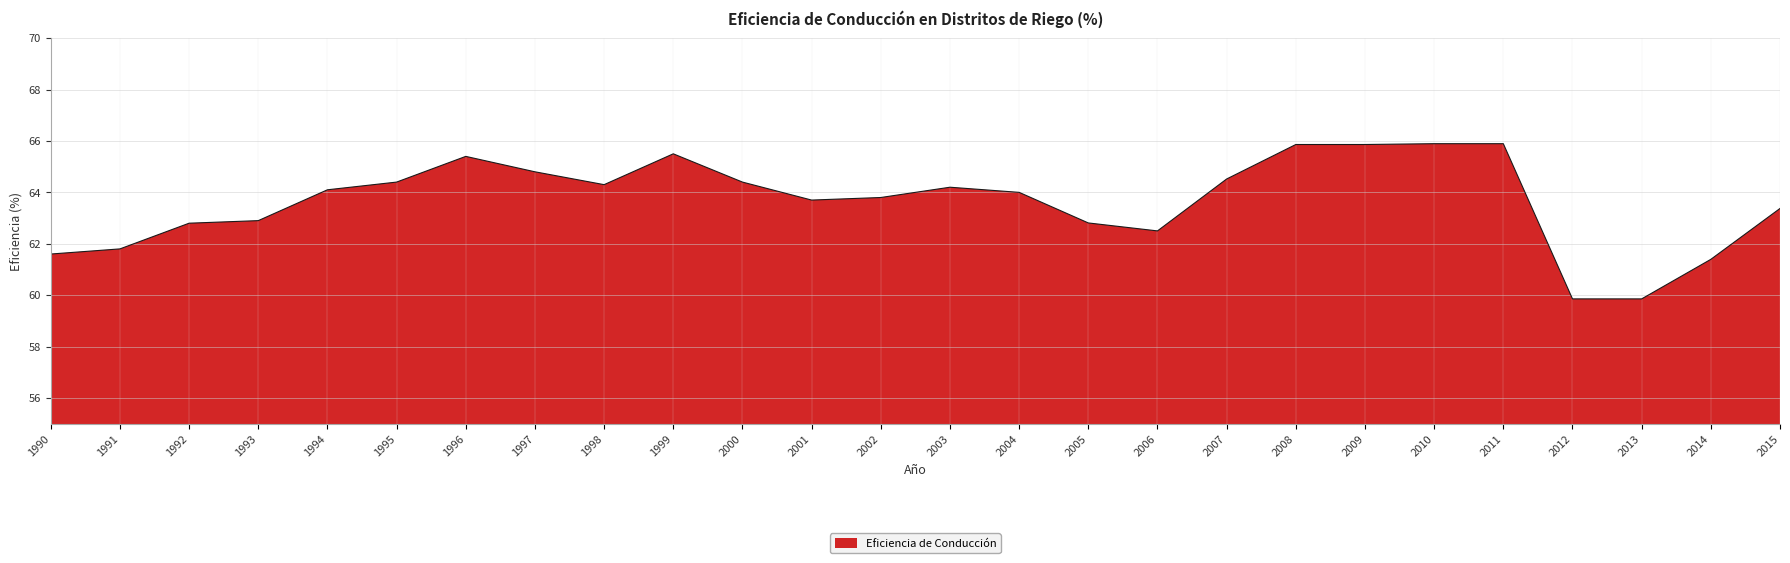

Reading right to left, extract all data points from this chart.

63.4	61.4	59.9	59.9	65.9	65.9	65.9	65.9	64.5	62.5	62.8	64.0	64.2	63.8	63.7	64.4	65.5	64.3	64.8	65.4	64.4	64.1	62.9	62.8	61.8	61.6